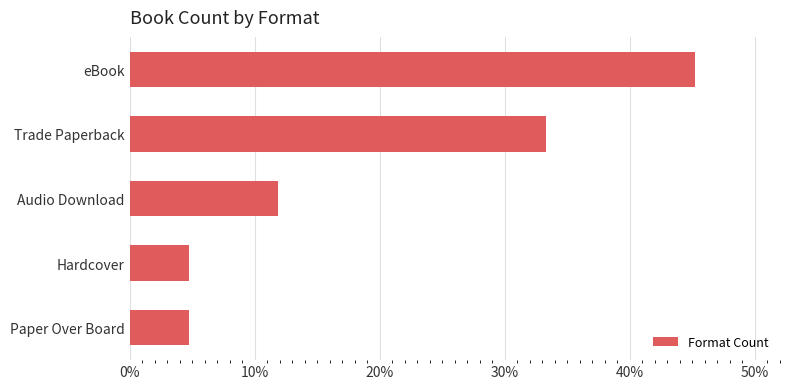

Which label corresponds to the largest value in the chart?

eBook